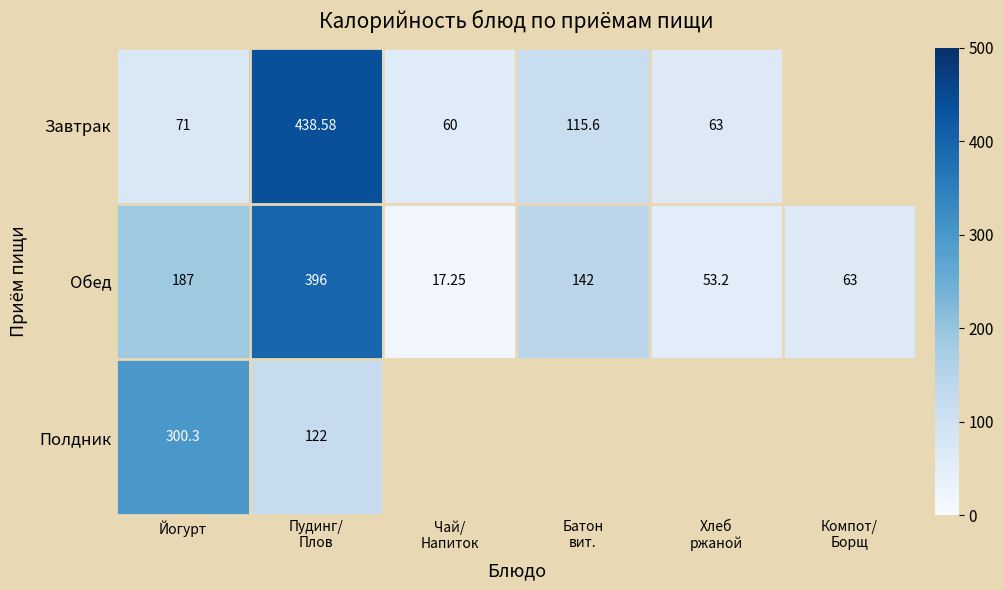

Which label corresponds to the largest value in the chart?

Пудинг/
Плов